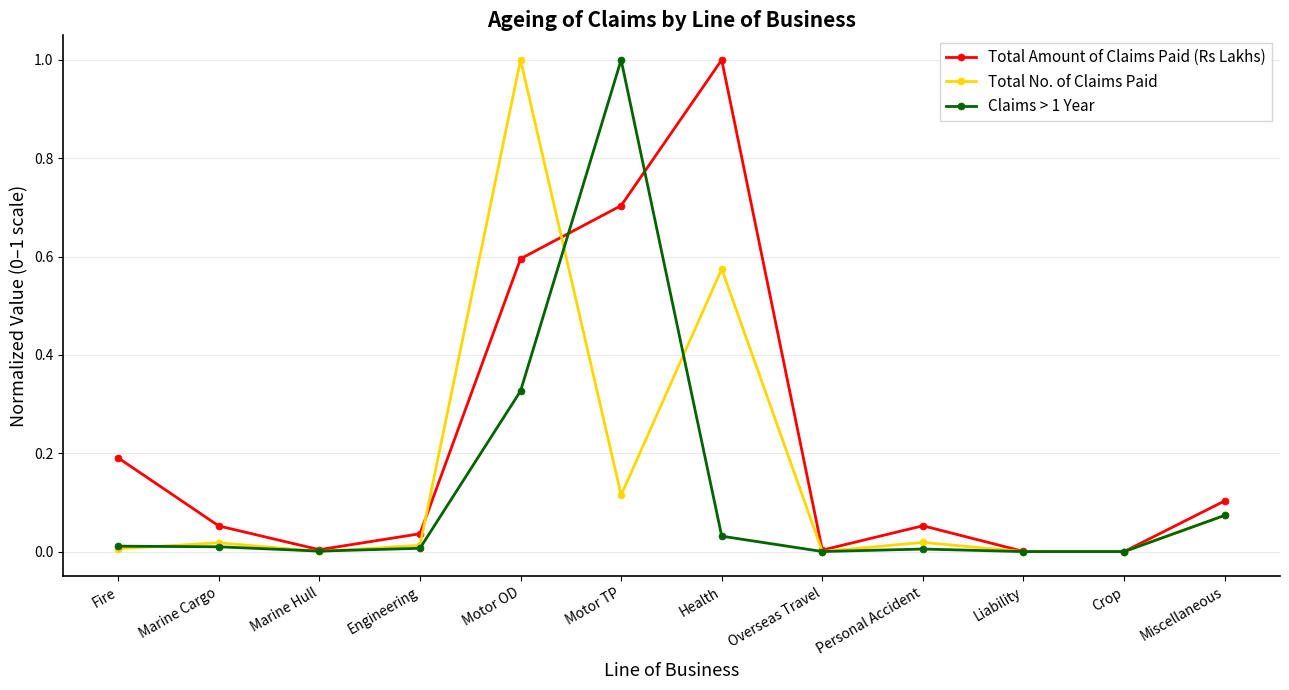

What is the total value across all series at Health?

1.6